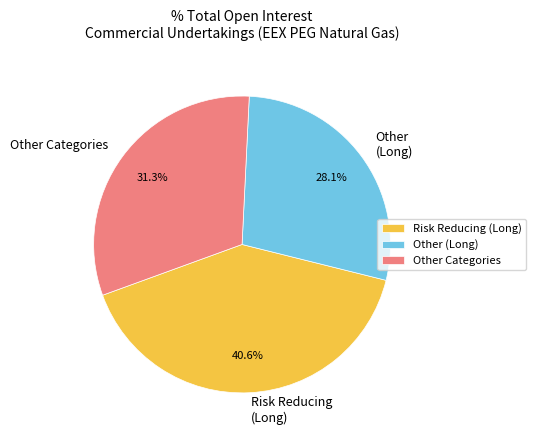

Which category has the biggest portion of the pie?

Risk Reducing (Long)